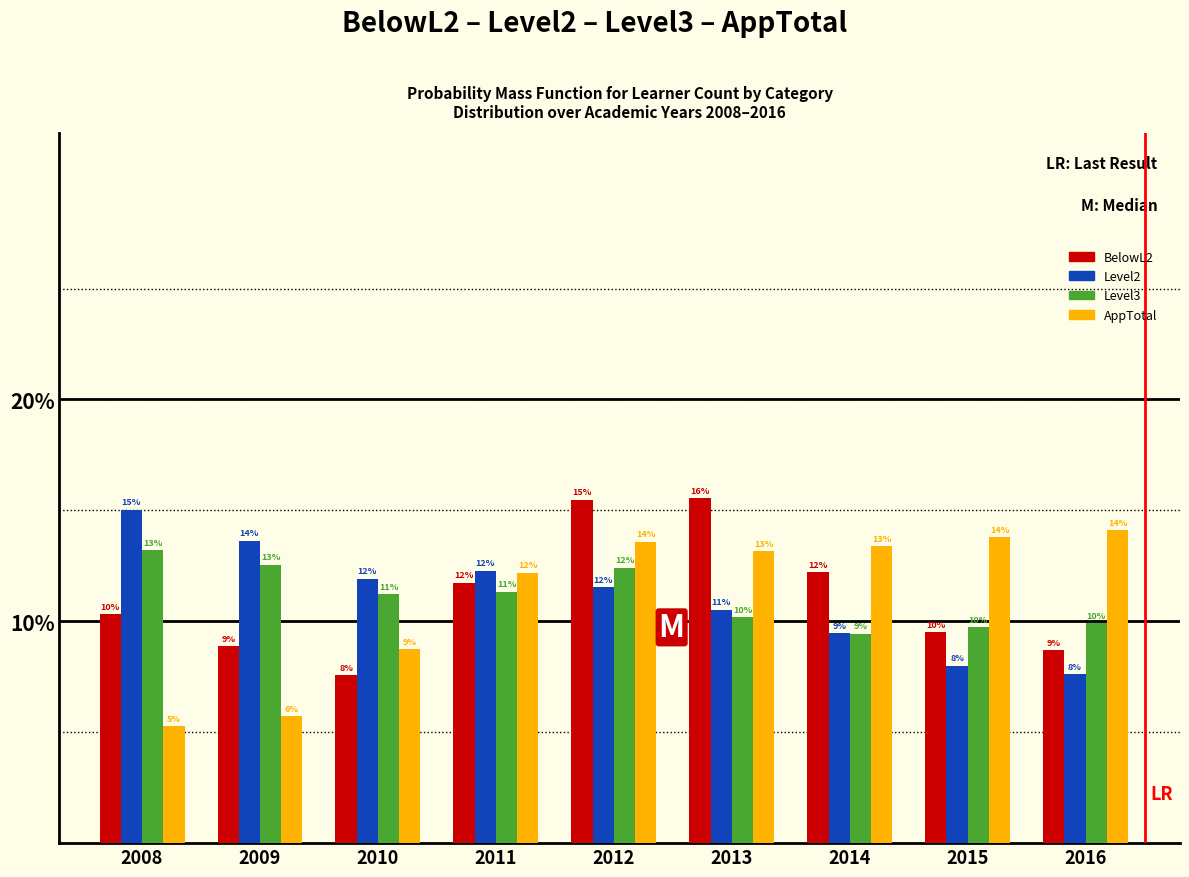

How many groups of bars are there?

9